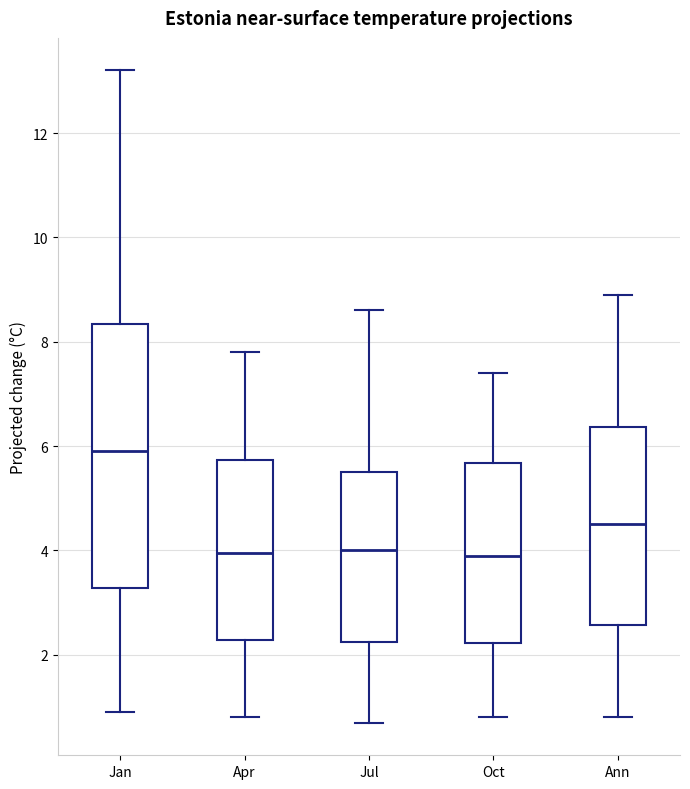

Reading left to right, transcribe this box plot: for each box, give where its median line is, the range the box spans, and where its two whiskers end, as read against the y-axis. The values are not printed on the chart, so give them approximately, as read against the axis.

Jan: median 6.0, box 3.2 to 8.4, whiskers 1.0 to 13.2
Apr: median 4.0, box 2.2 to 5.8, whiskers 0.8 to 7.8
Jul: median 4.0, box 2.2 to 5.6, whiskers 0.8 to 8.6
Oct: median 4.0, box 2.2 to 5.6, whiskers 0.8 to 7.4
Ann: median 4.6, box 2.6 to 6.4, whiskers 0.8 to 9.0